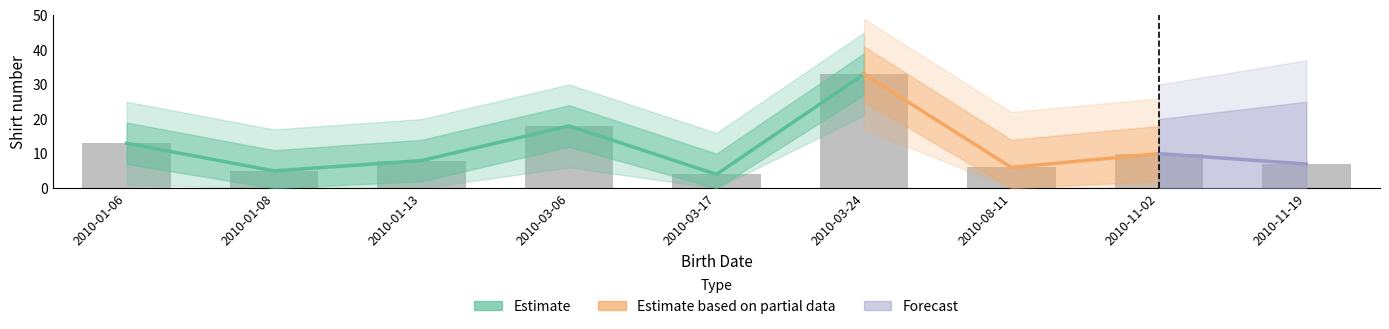

What is the approximate value at 2010-01-08?

5